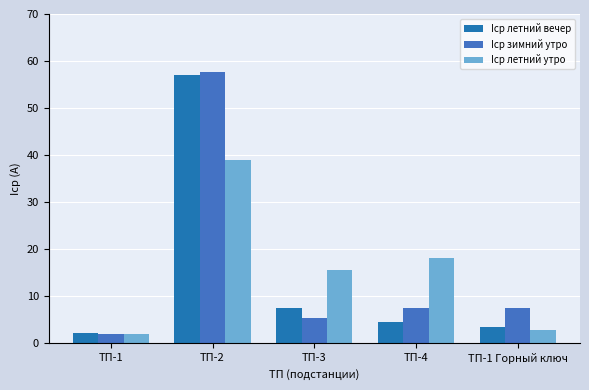

Which series changed the most between ТП-2 and ТП-1 Горный ключ?

Iср летний вечер